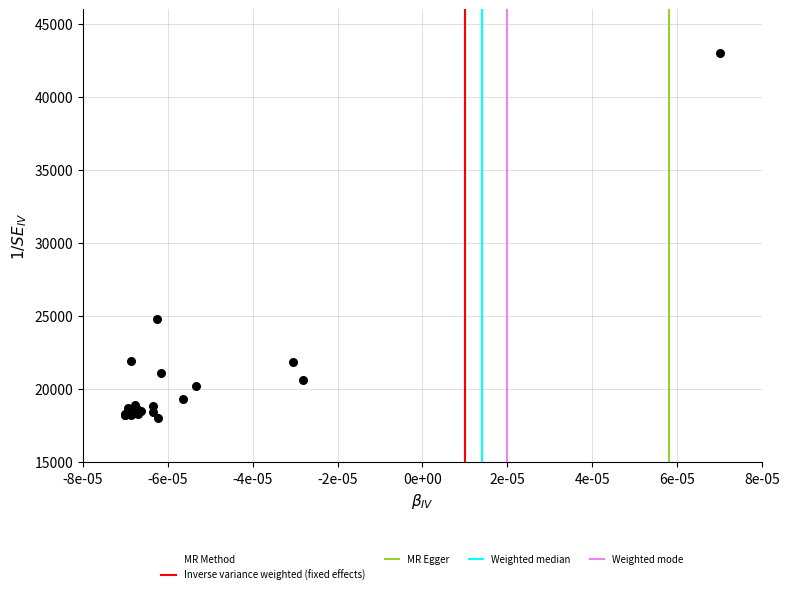

What Y value in the scatter plot is closest to 30500?

24805.6